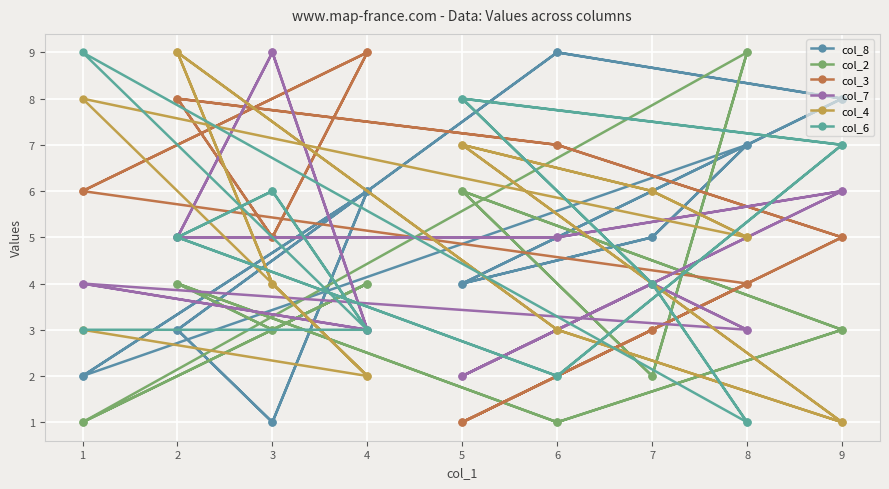

What is the sum of the col_4 values at 6 and 4?

5